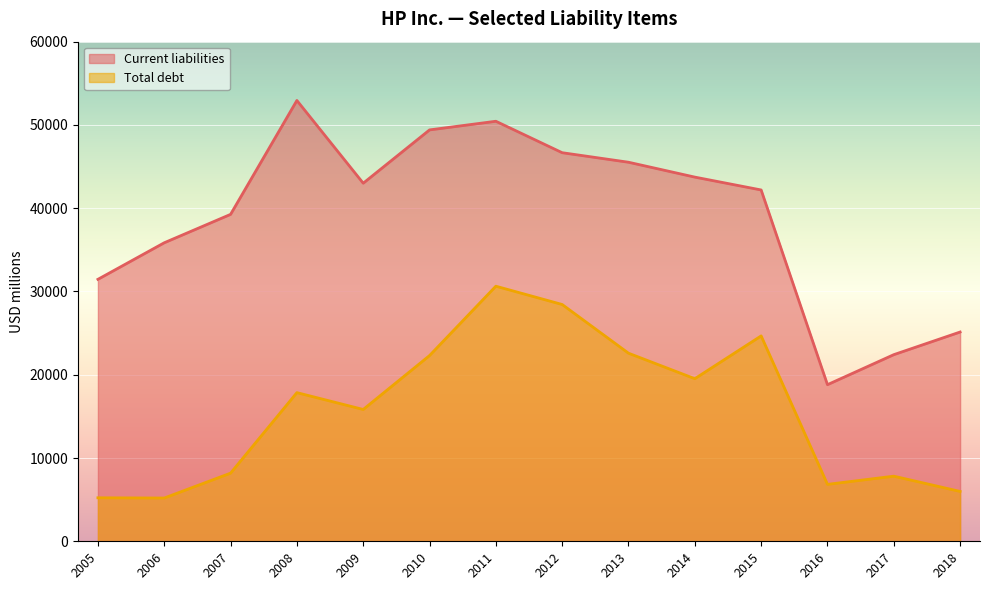

How many lines are shown in the chart?

2